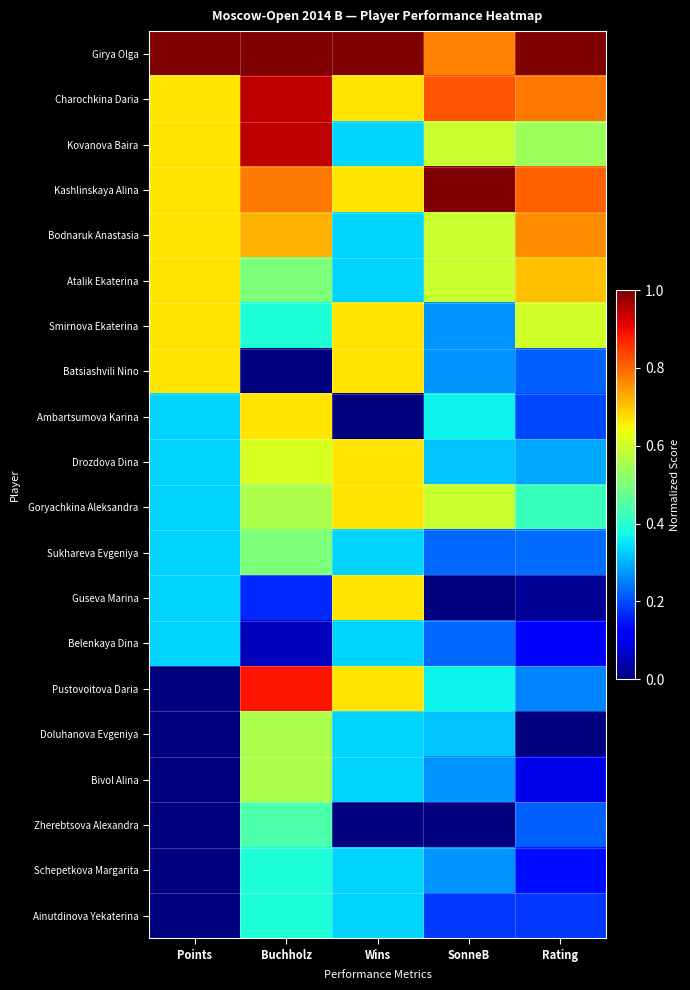

At how many categories does at least one series exceed 0?

5